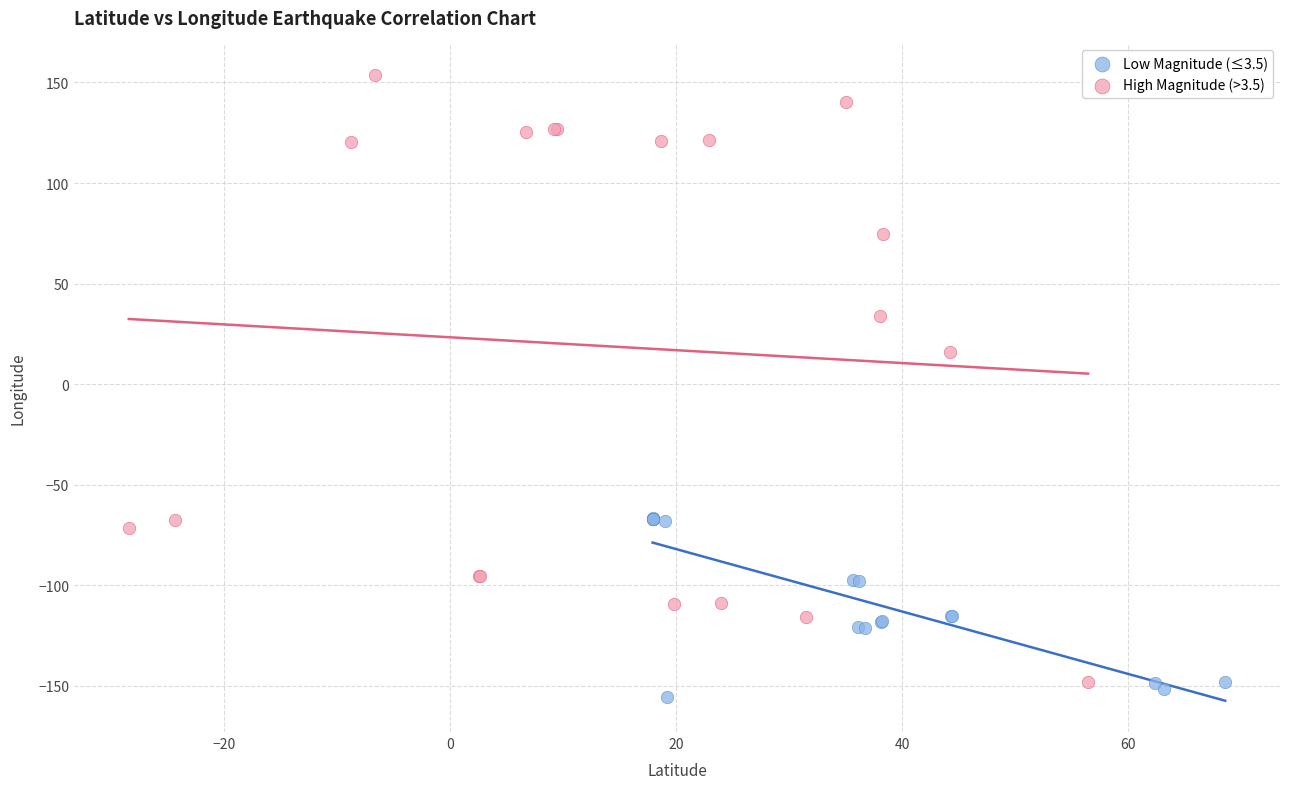

Which series has the widest spread of Y values?

High Magnitude (>3.5)